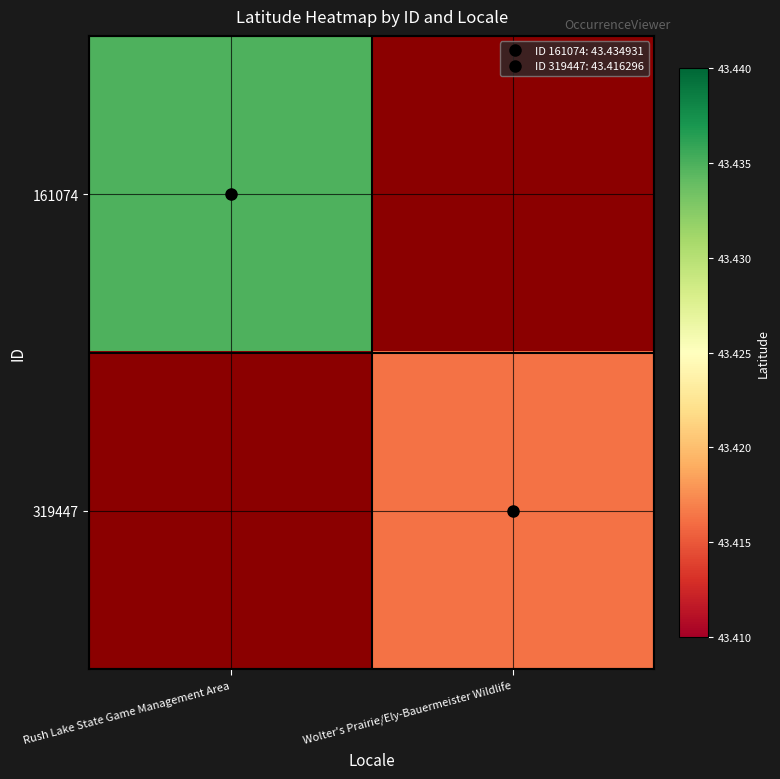

Rank the categories by 319447 value from highest to lowest.

Rush Lake State Game Management Area, Wolter's Prairie/Ely-Bauermeister Wildlife